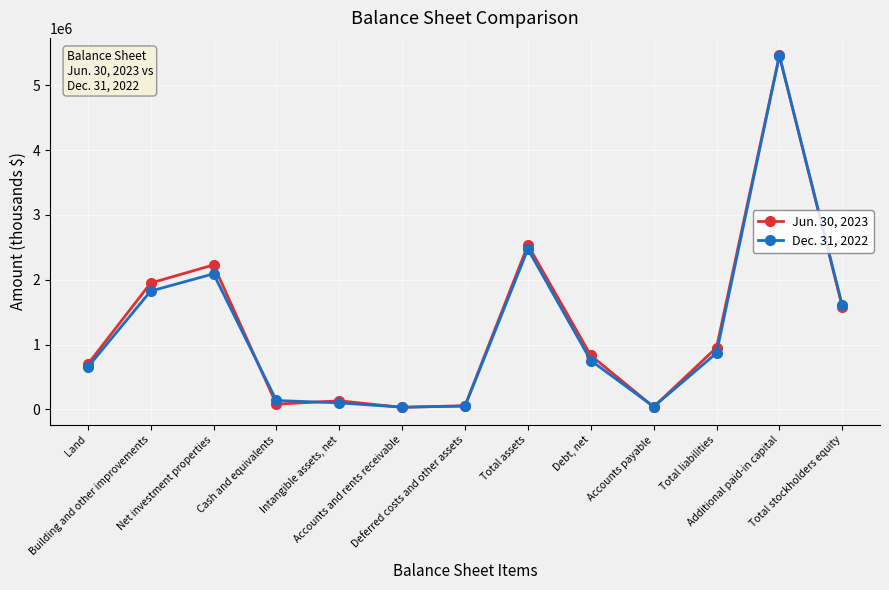

True or false: Jun. 30, 2023 and Dec. 31, 2022 intersect in this chart.

True